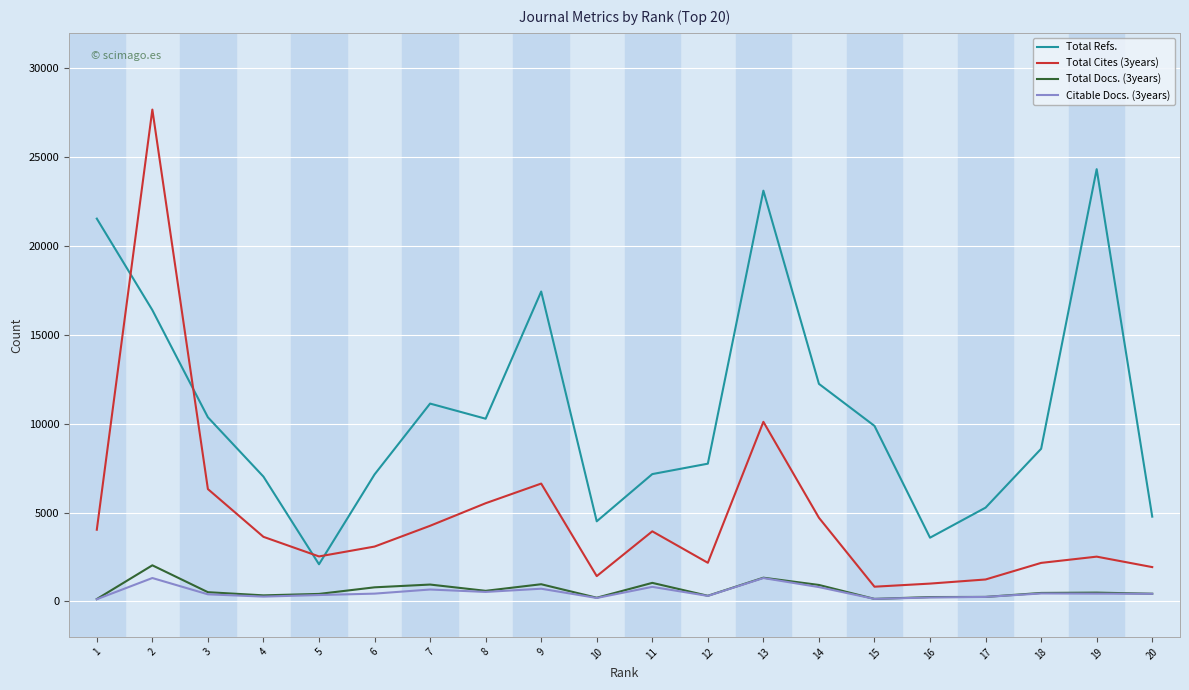

Between 13 and 20, which series saw the biggest shift?

Total Refs.